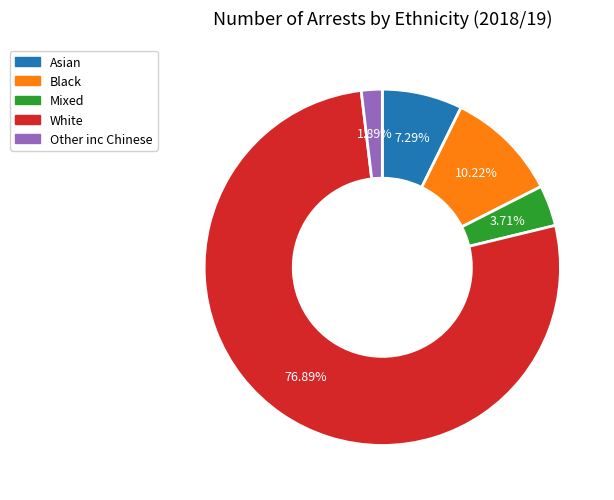

Do Black and White together represent more than half of the pie?

Yes